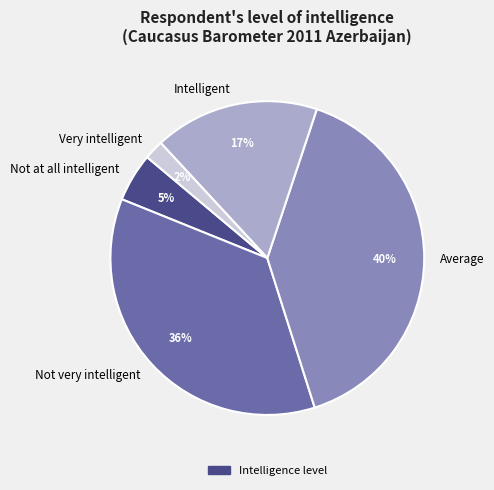

Is there any slice that represents more than half of the pie?

No